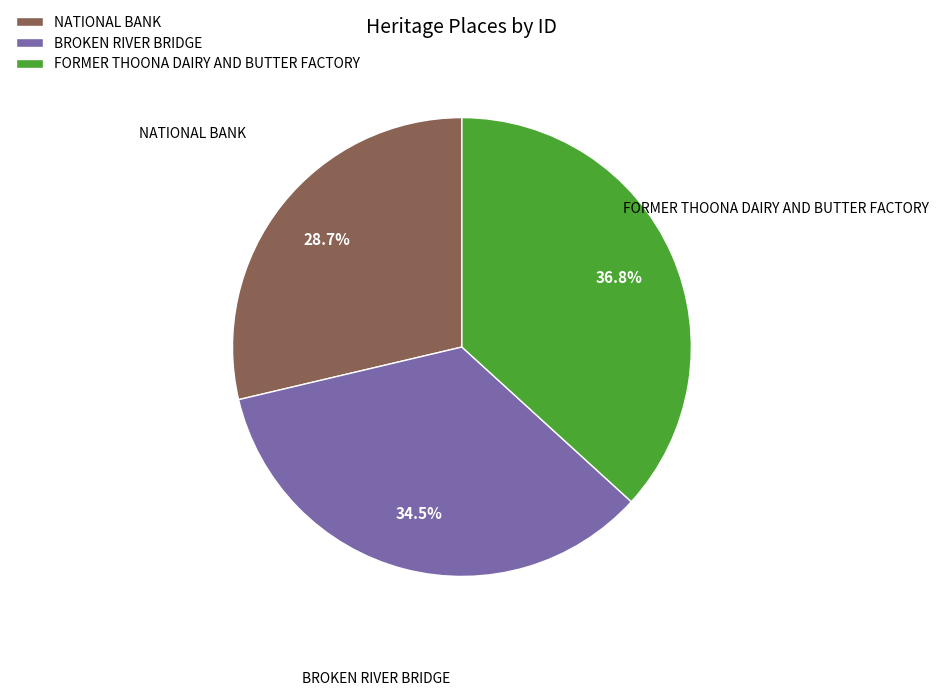

Do BROKEN RIVER BRIDGE and FORMER THOONA DAIRY AND BUTTER FACTORY together represent more than half of the pie?

Yes